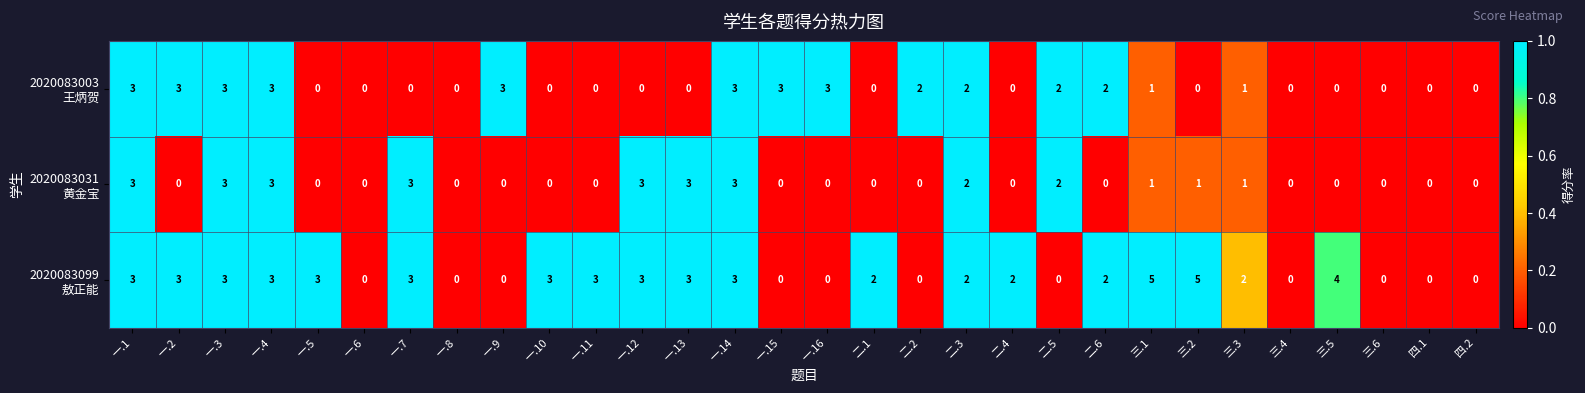

What is the difference between the highest and lowest values at 一.16?

3